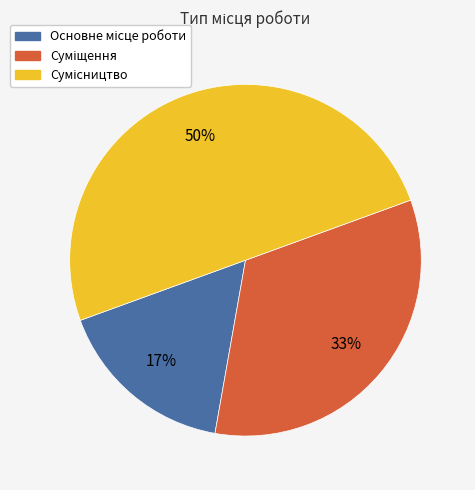

To the nearest percent, what is the difference between the largest and smallest slice percentages?

33%